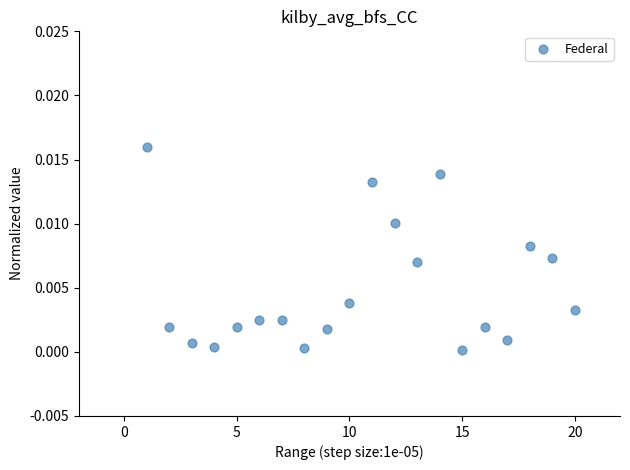

What is the range of X values (max minus min)?

19.0